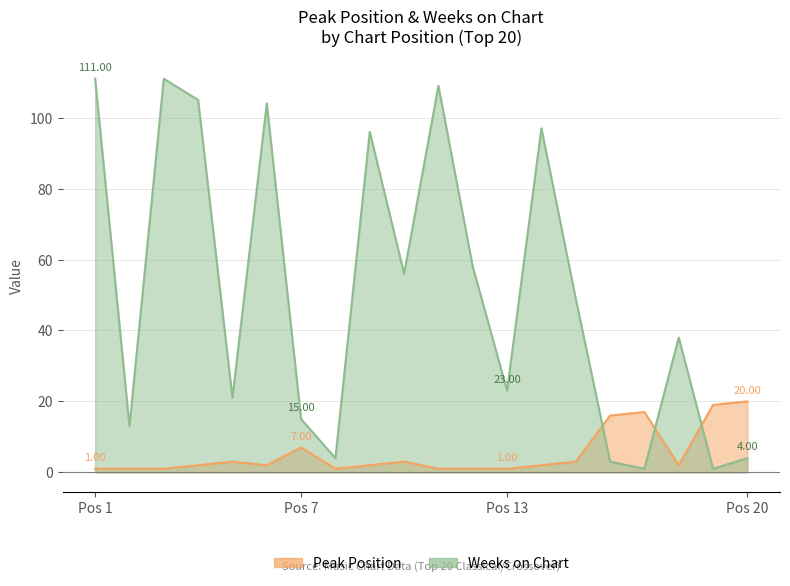

Which series ends up on top after the final intersection of Weeks on Chart and Peak Position?

Peak Position